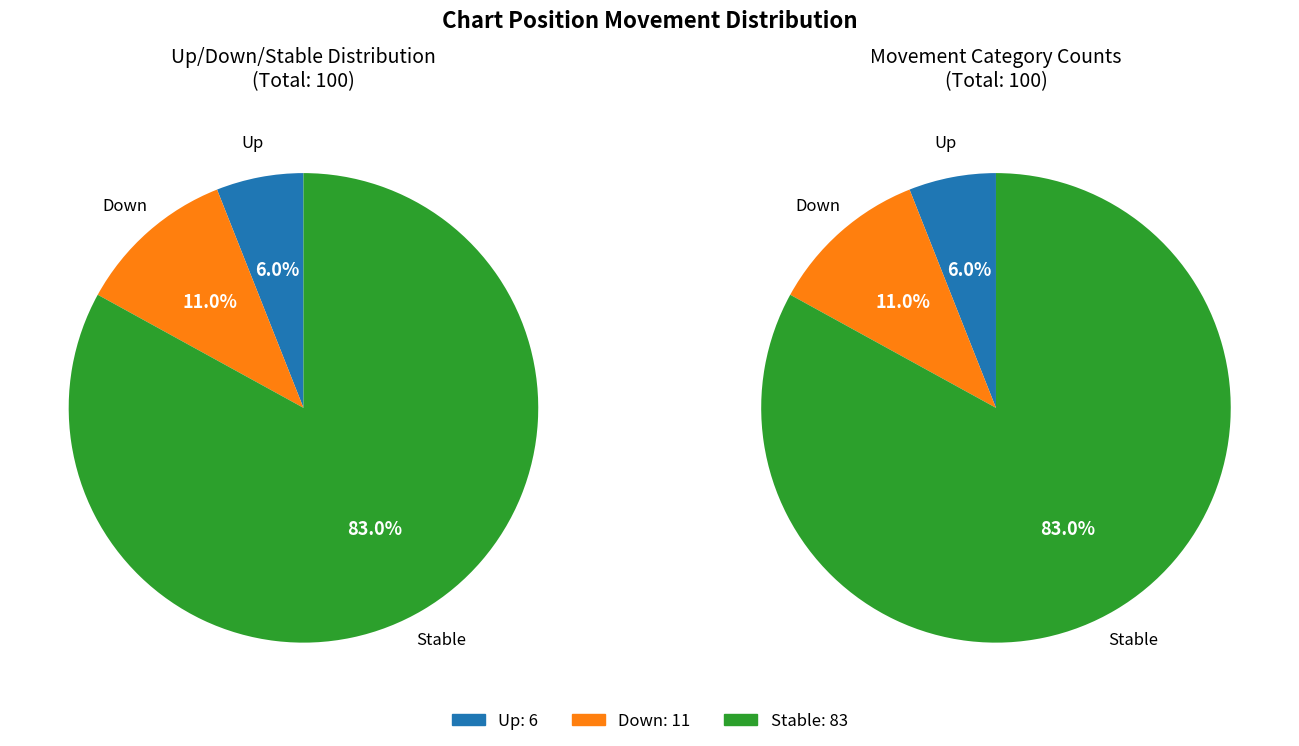

What is the change in value from up to -?

+77